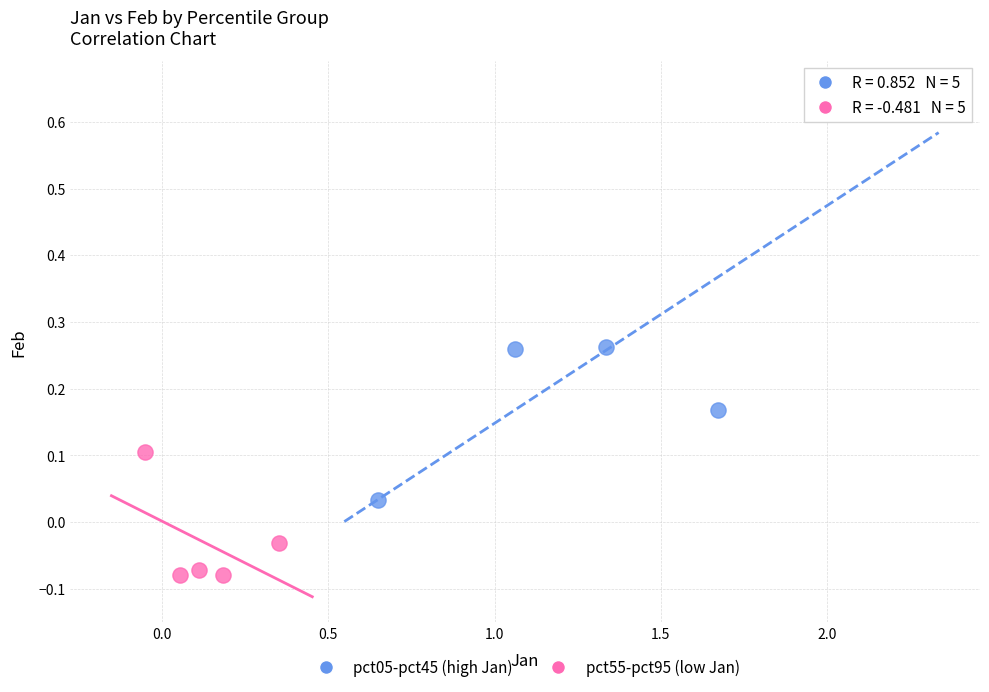

Which series has the widest spread of Y values?

pct05-pct45 (high Jan)